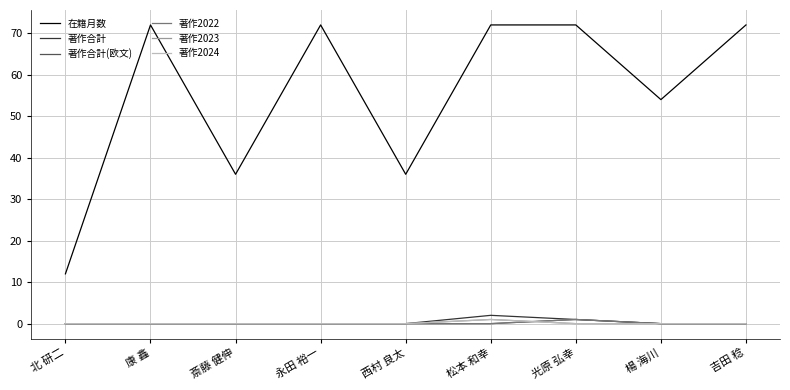

Does the chart have visible grid lines?

Yes